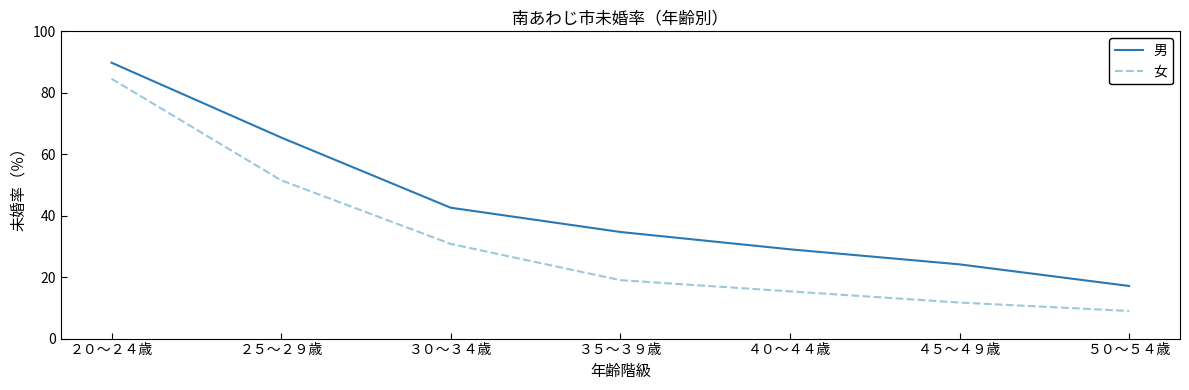

At which category is the sum across all series the highest?

２０～２４歳